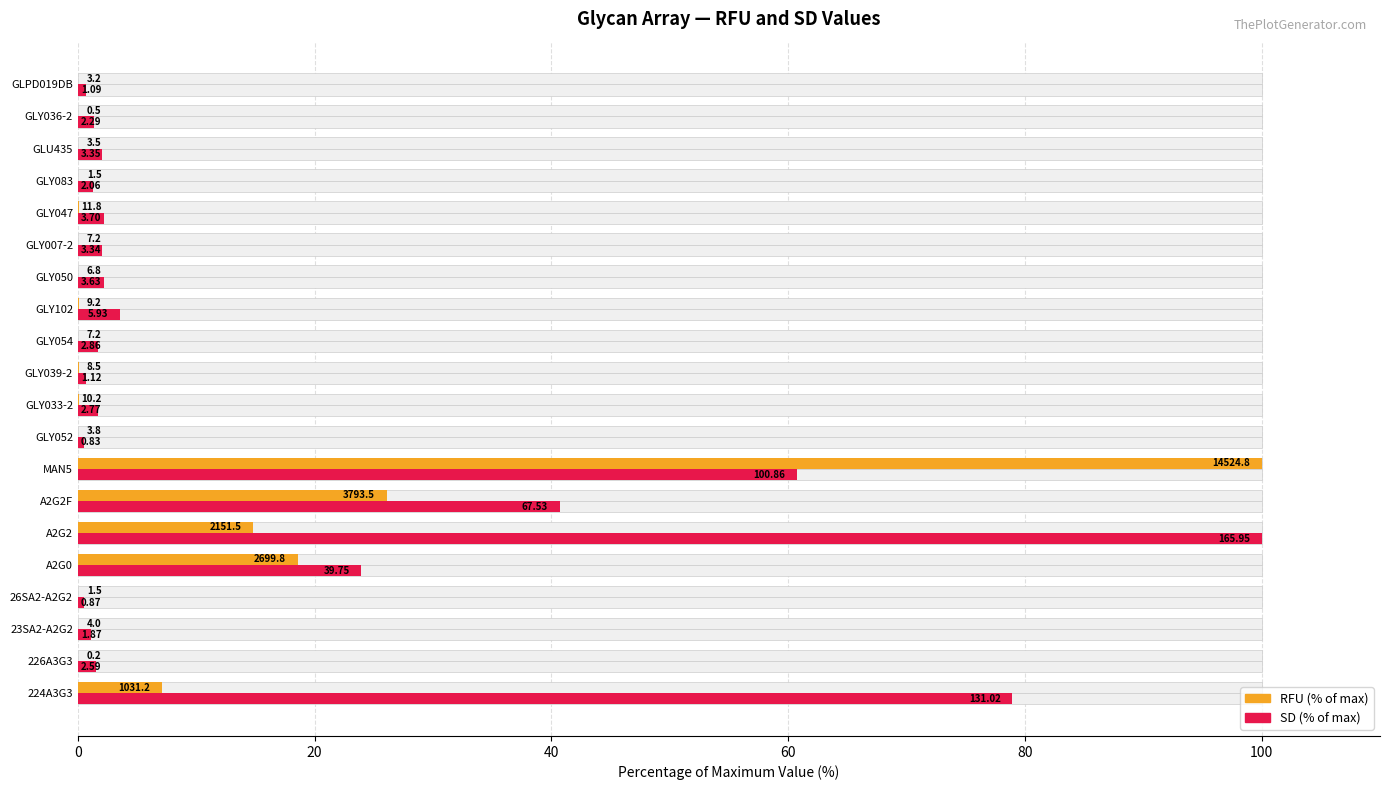

Is the value of SD (% of max) at GLY102 greater than the value of RFU (% of max) at 23SA2-A2G2?

Yes